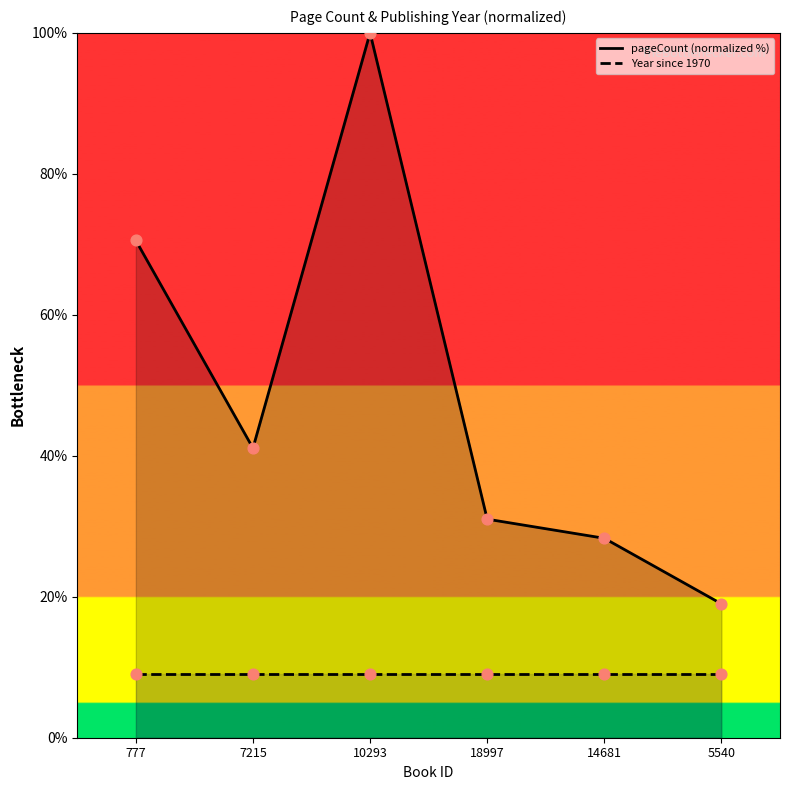

What is the total value across all series at 18997?

40.0